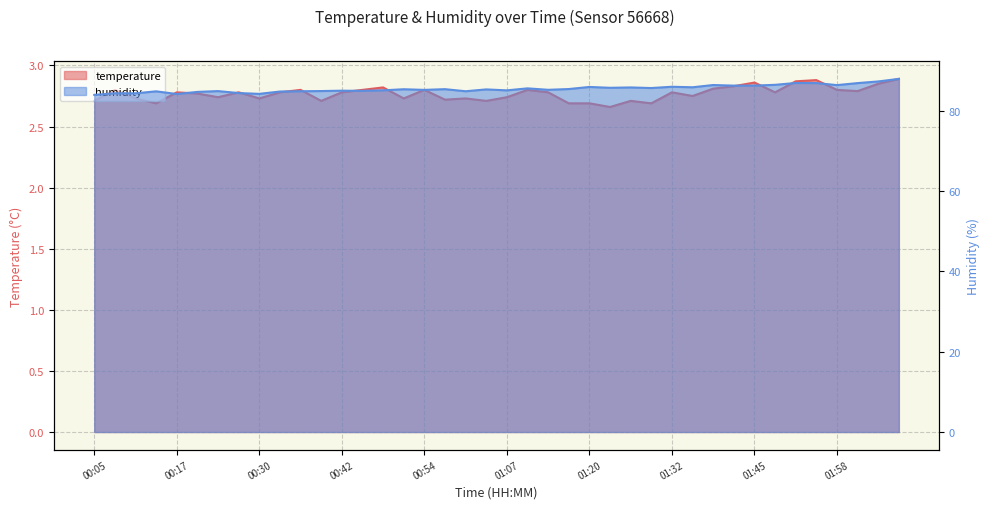

What position from the left is 02:04?

39